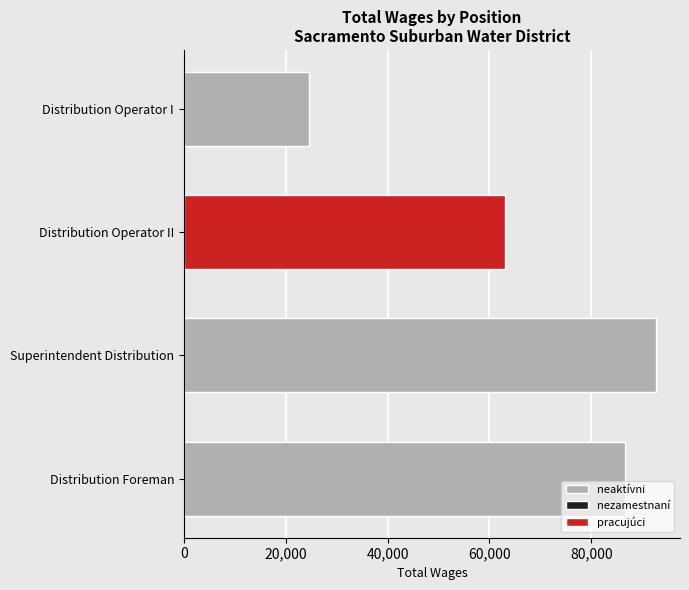

What is the greatest value displayed?

92759.0